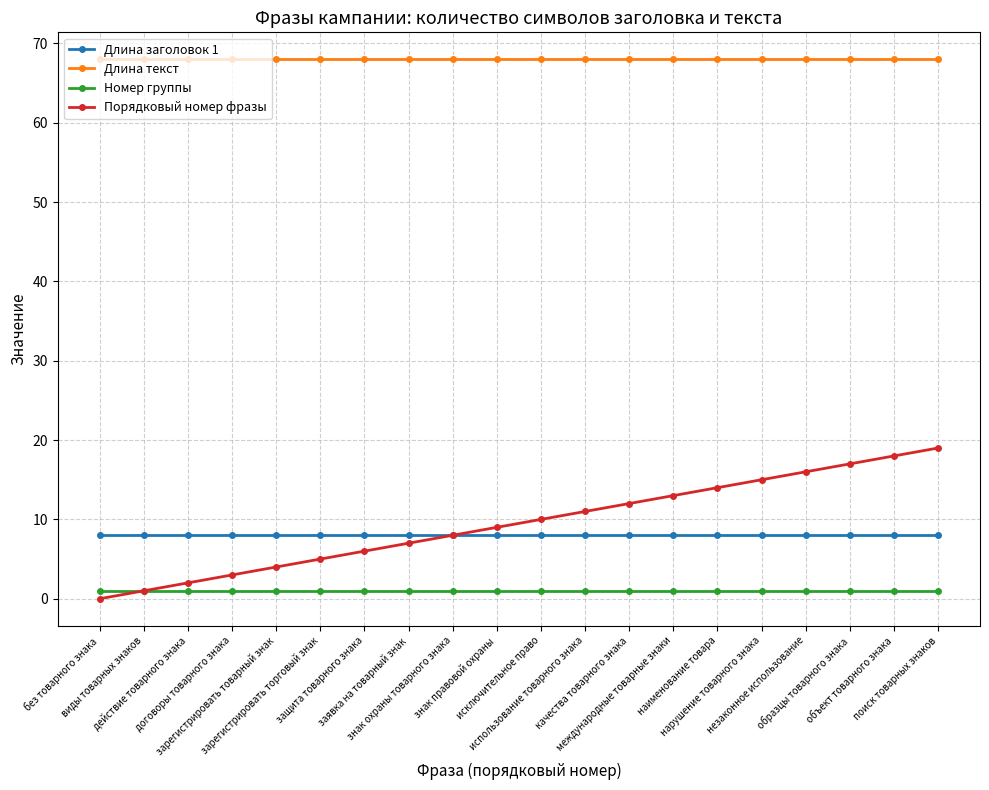

Rank the series by their maximum value, from lowest to highest.

Номер группы, Длина заголовок 1, Порядковый номер фразы, Длина текст